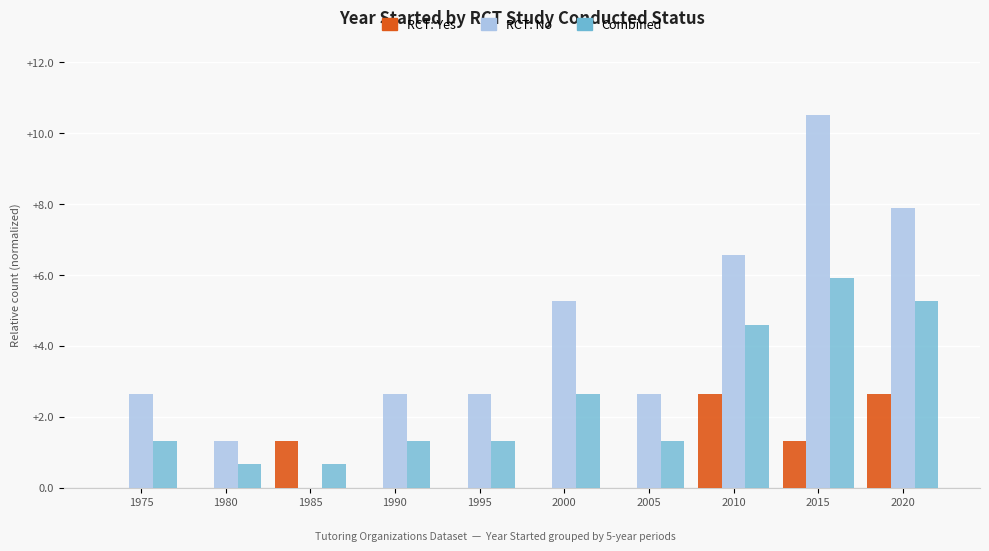

Reading left to right, extract all data points from this chart.

RCT: Yes: 0.0	0.0	1.3	0.0	0.0	0.0	0.0	2.6	1.3	2.6
RCT: No: 2.6	1.3	0.0	2.6	2.6	5.3	2.6	6.6	10.5	7.9
Combined: 1.3	0.7	0.7	1.3	1.3	2.6	1.3	4.6	5.9	5.3